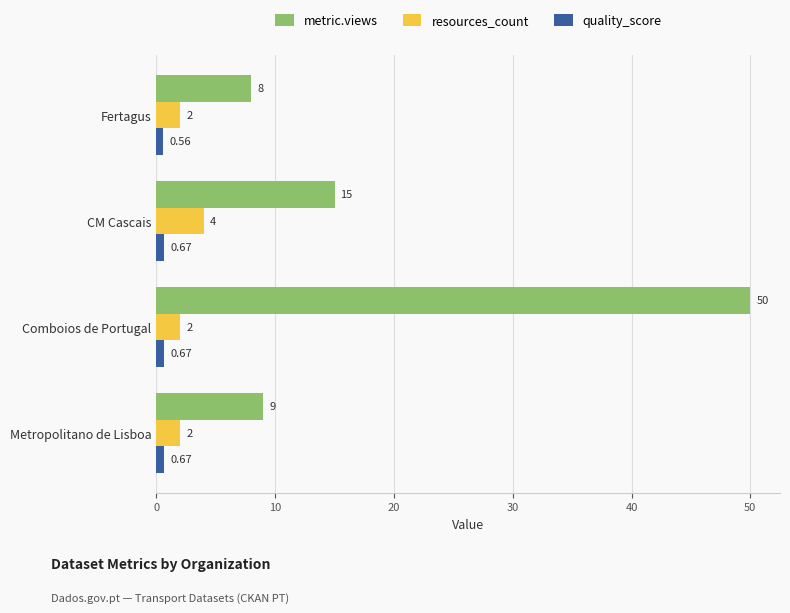

Where is metric.views nearest to the value 29?

CM Cascais